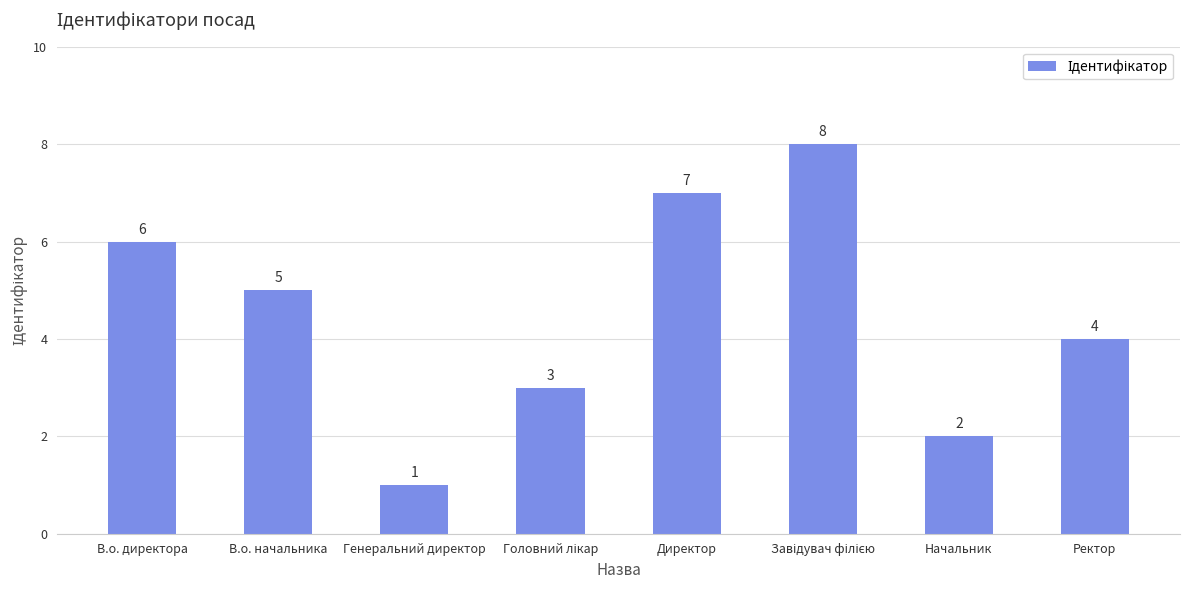

Does the chart contain stacked bars?

No